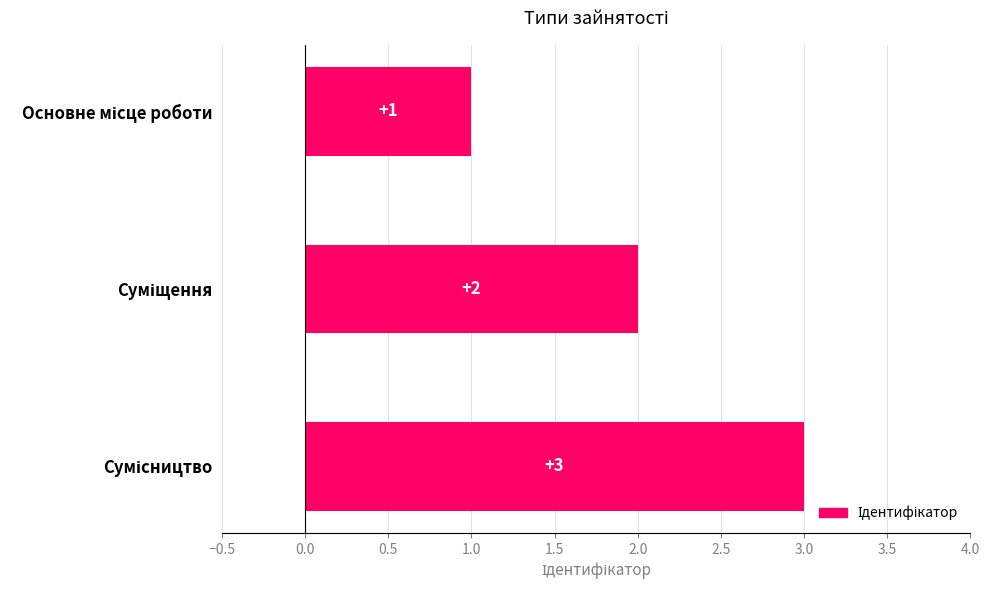

What is the value of the 1st bar from the top?

1